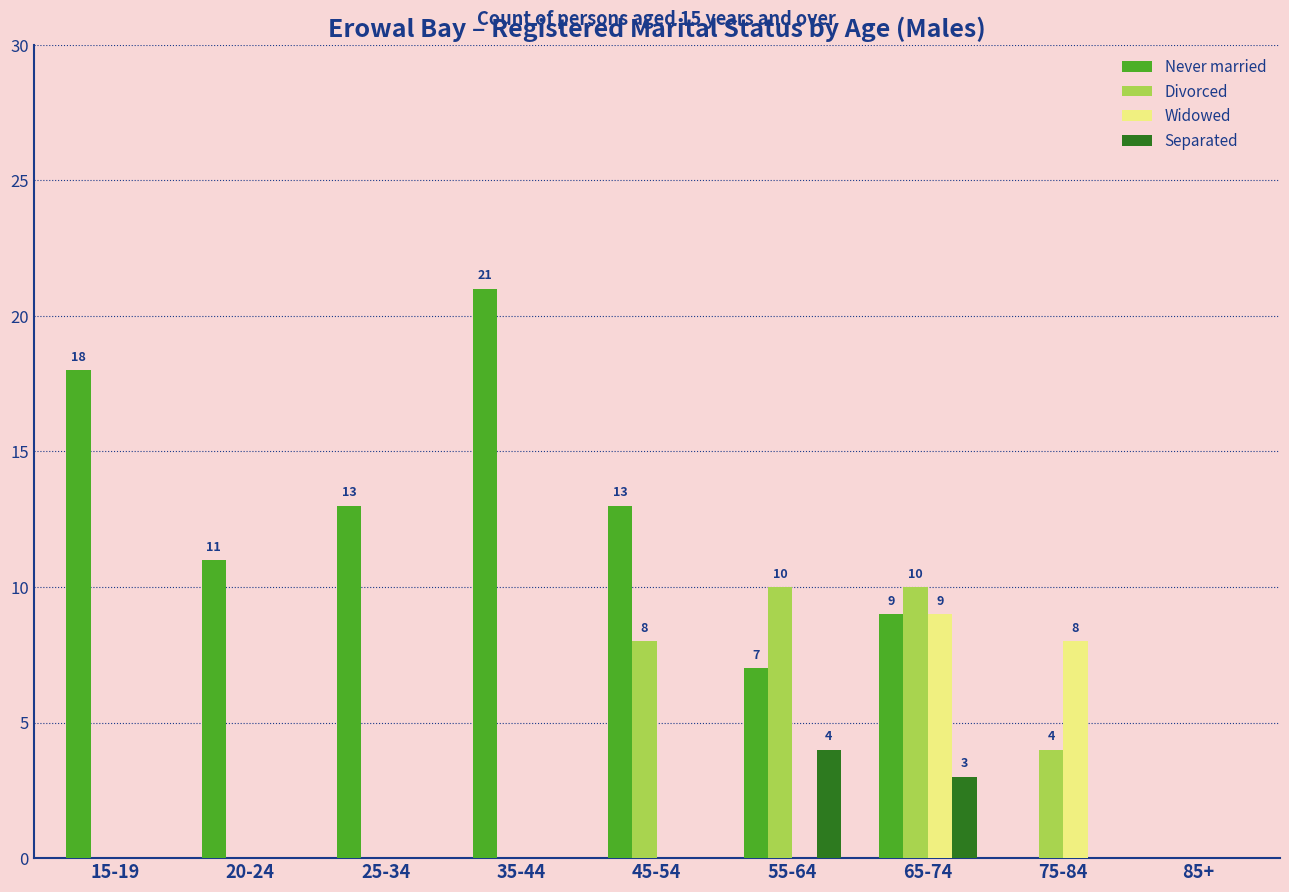

Are the bars grouped side by side (vs. stacked)?

Yes